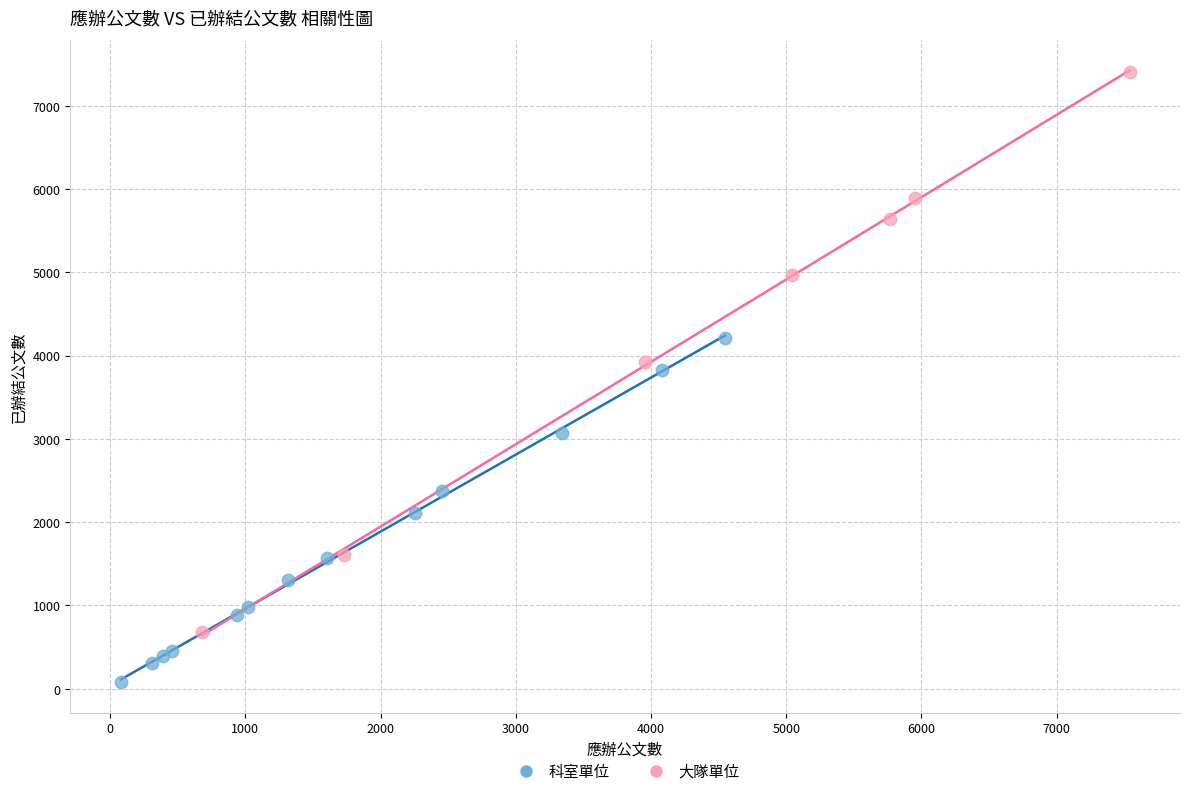

Which series reaches the minimum Y coordinate?

科室單位